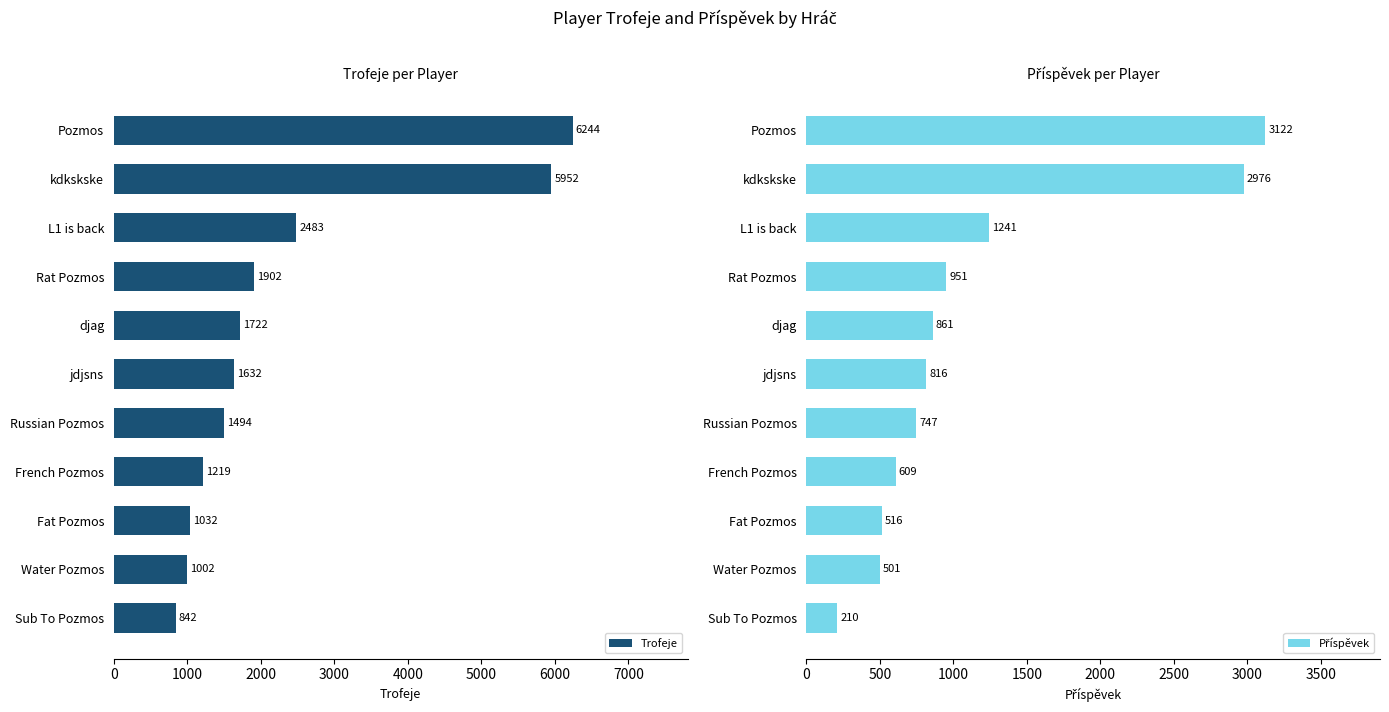

What is the difference between the Trofeje values at djag and Sub To Pozmos?

880